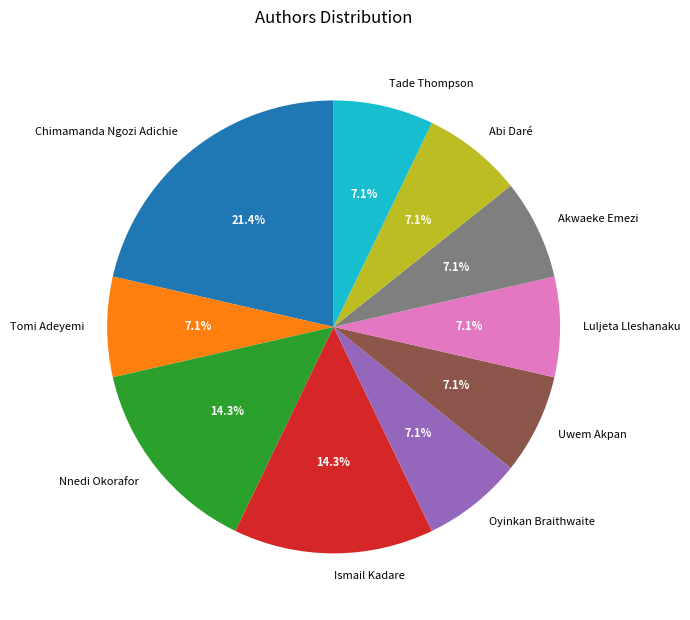

Combined, do Ismail Kadare and Tomi Adeyemi account for over 50%?

No